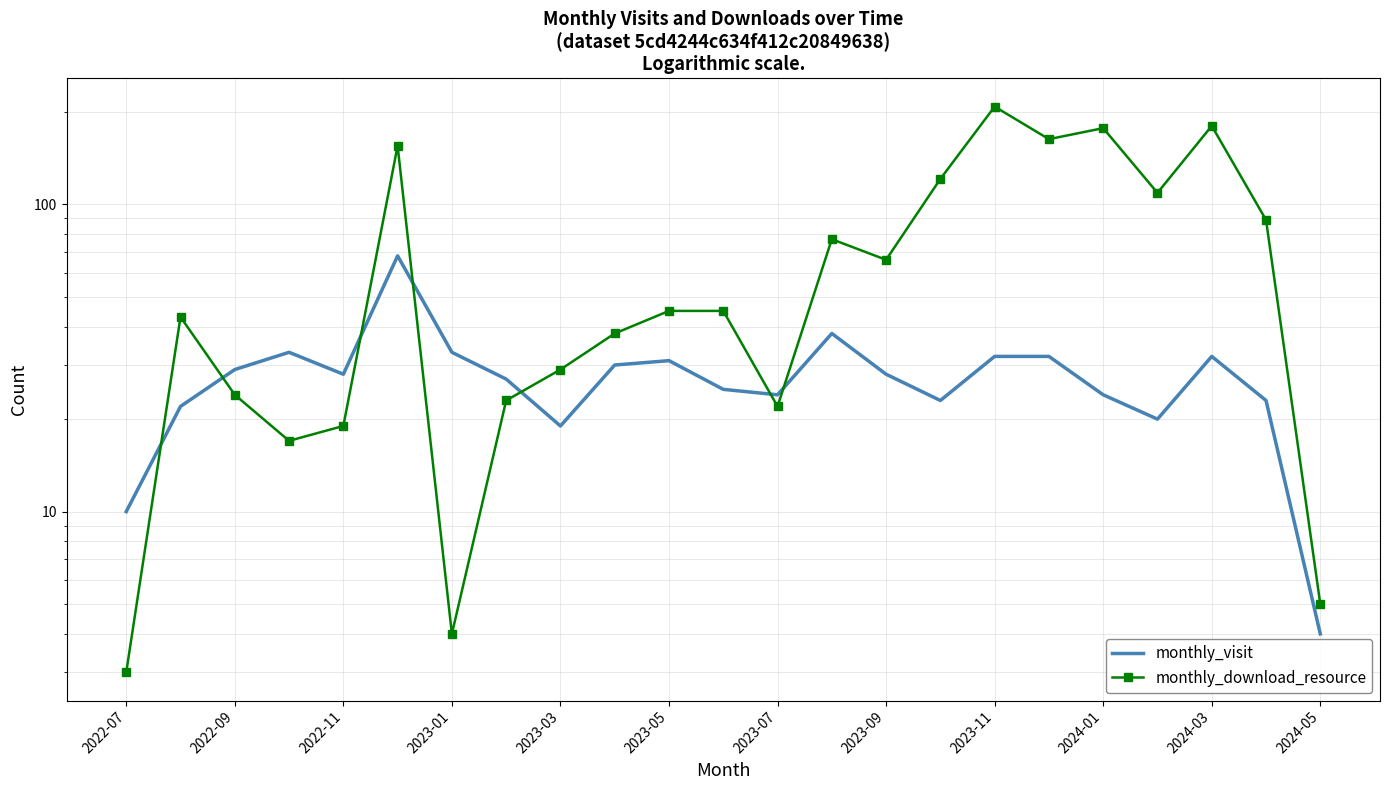

List the series in order of their overall mean, highest first.

monthly_download_resource, monthly_visit